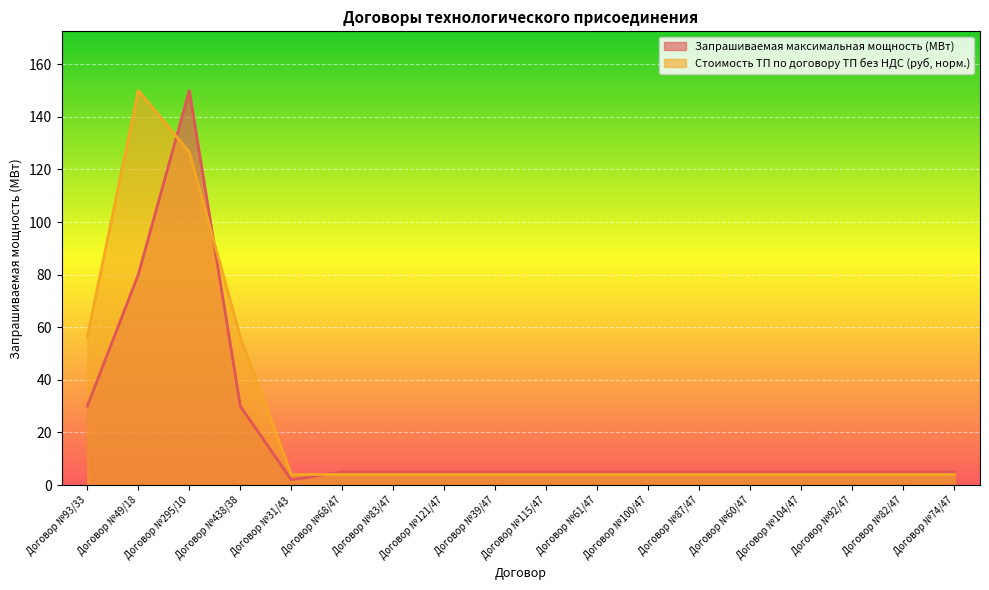

What is the total value across all series at Договор №100/47?

9.0